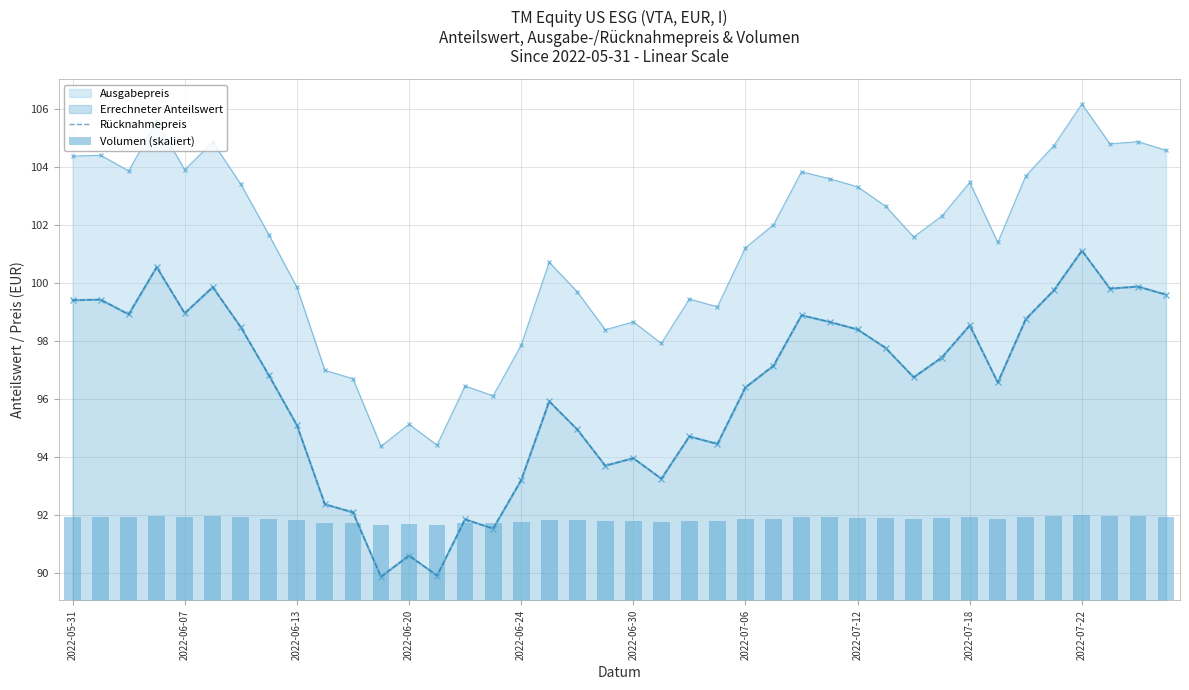

True or false: Volumen (skaliert) has a value of 2.9 at 39.

True